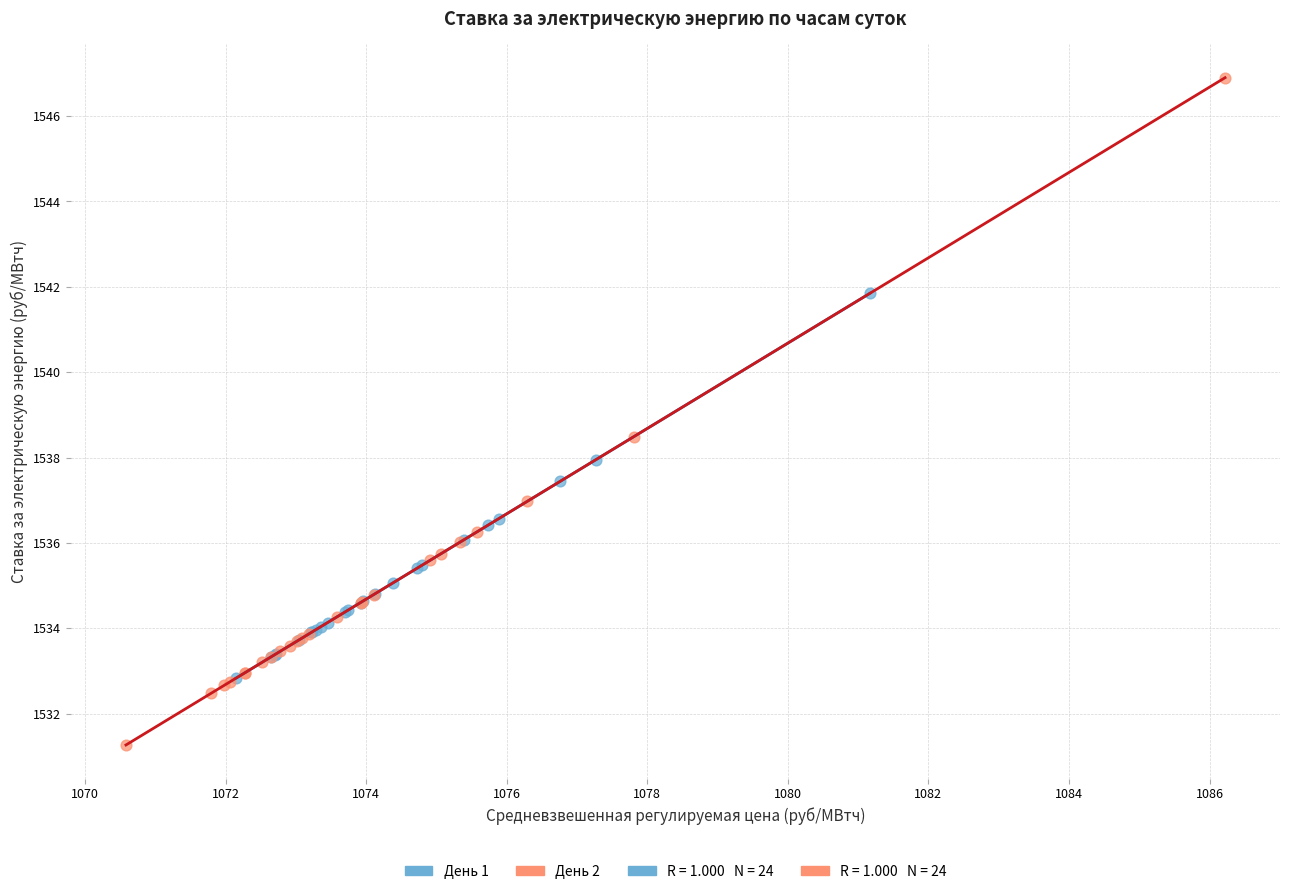

Which series has the largest Y range (max minus min)?

День 2